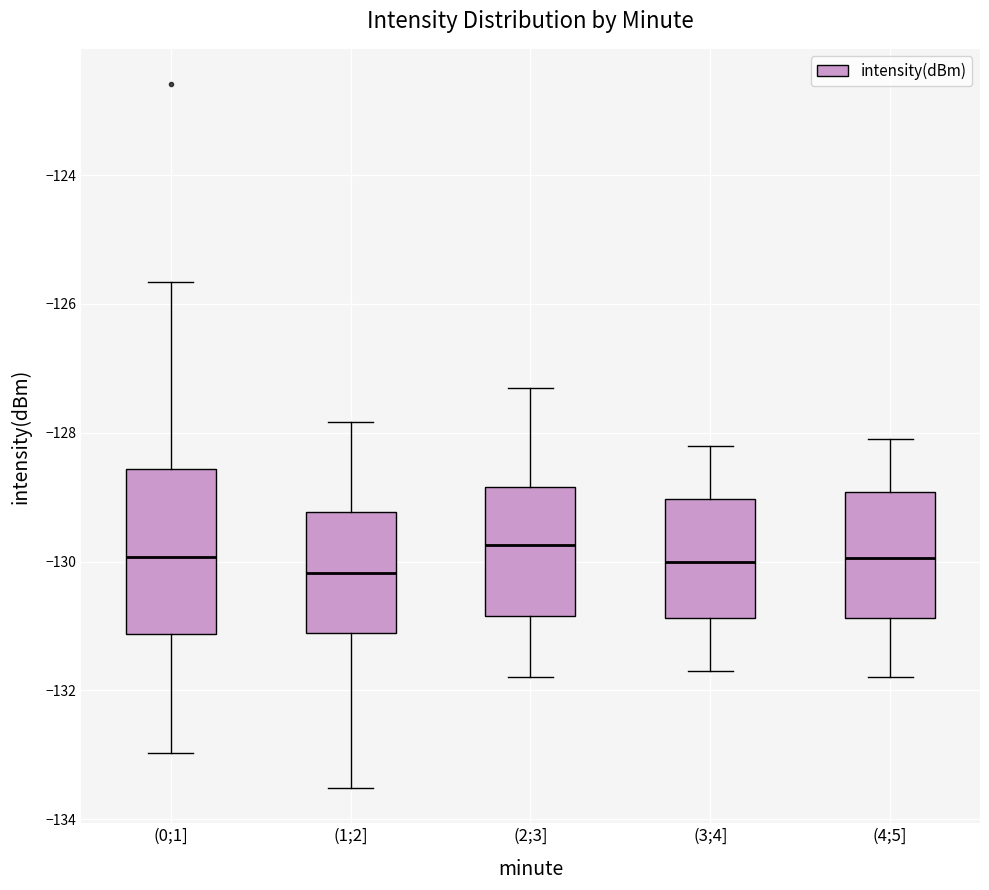

Reading left to right, read every box against the y-axis: the position of its median line, the range the box covers, and the ends of its whiskers. The values are not printed on the chart, so give them approximately, as read against the axis.

(0;1]: median -130.0, box -131.2 to -128.6, whiskers -133.0 to -125.6
(1;2]: median -130.2, box -131.2 to -129.2, whiskers -133.6 to -127.8
(2;3]: median -129.8, box -130.8 to -128.8, whiskers -131.8 to -127.2
(3;4]: median -130.0, box -130.8 to -129.0, whiskers -131.6 to -128.2
(4;5]: median -130.0, box -130.8 to -129.0, whiskers -131.8 to -128.0